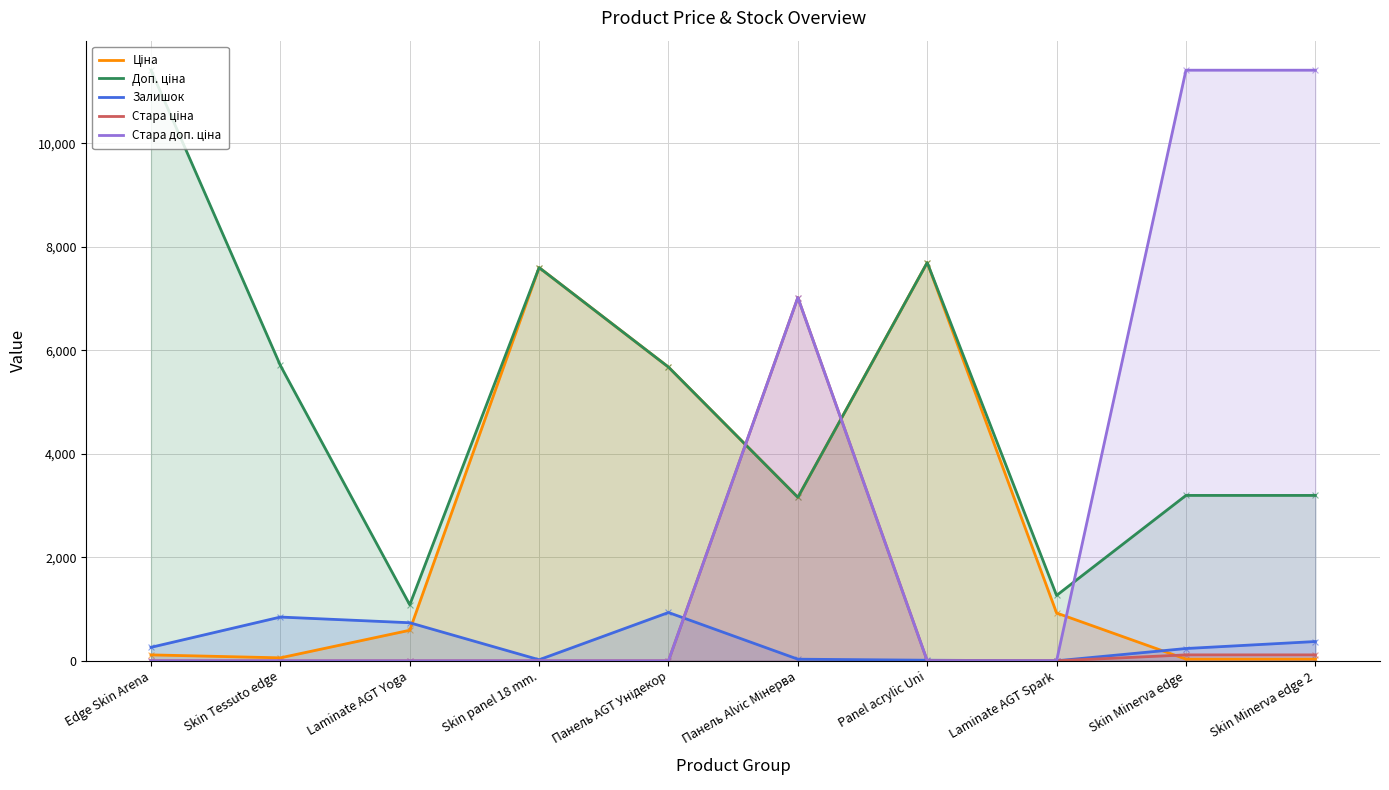

What are all the series names shown in the legend?

Ціна, Доп. ціна, Залишок, Стара ціна, Стара доп. ціна